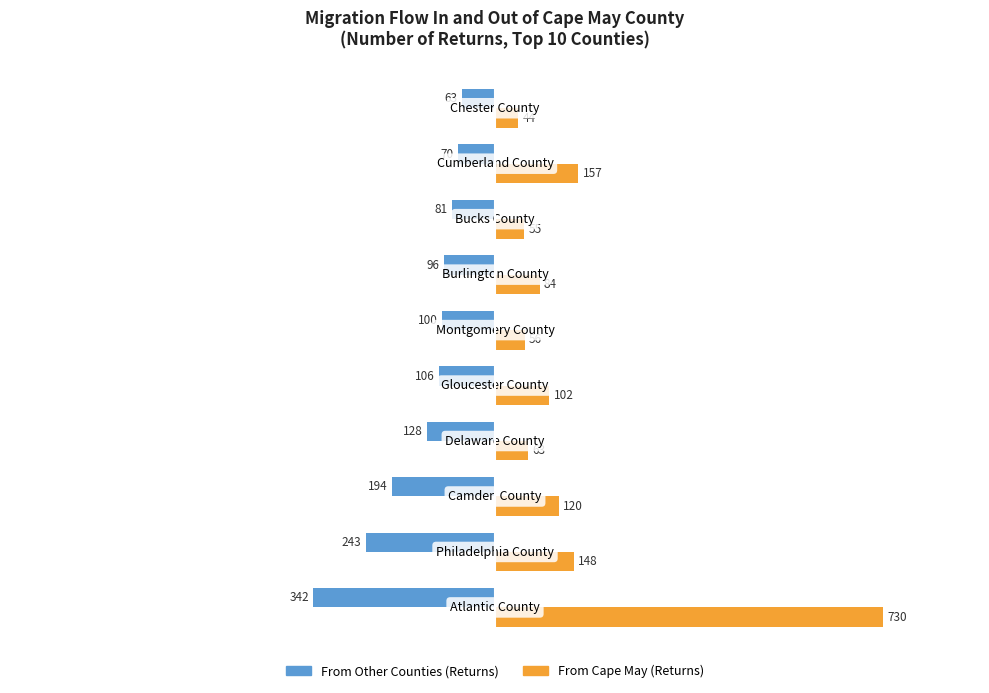

Which series has the largest total across all categories?

From Cape May (Returns)